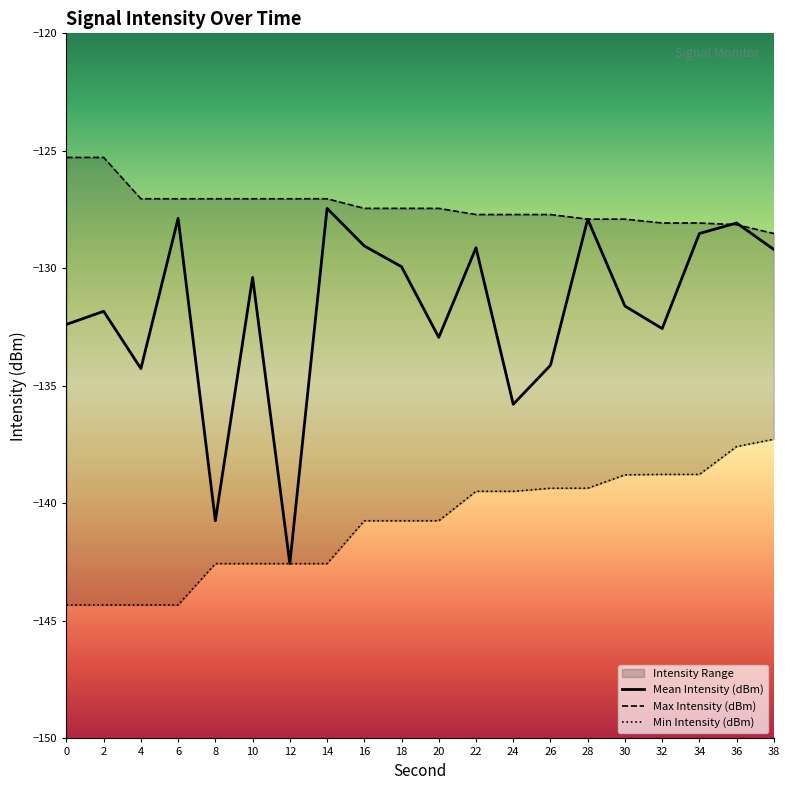

What value does the Max Intensity (dBm) series have at 38?

-128.5